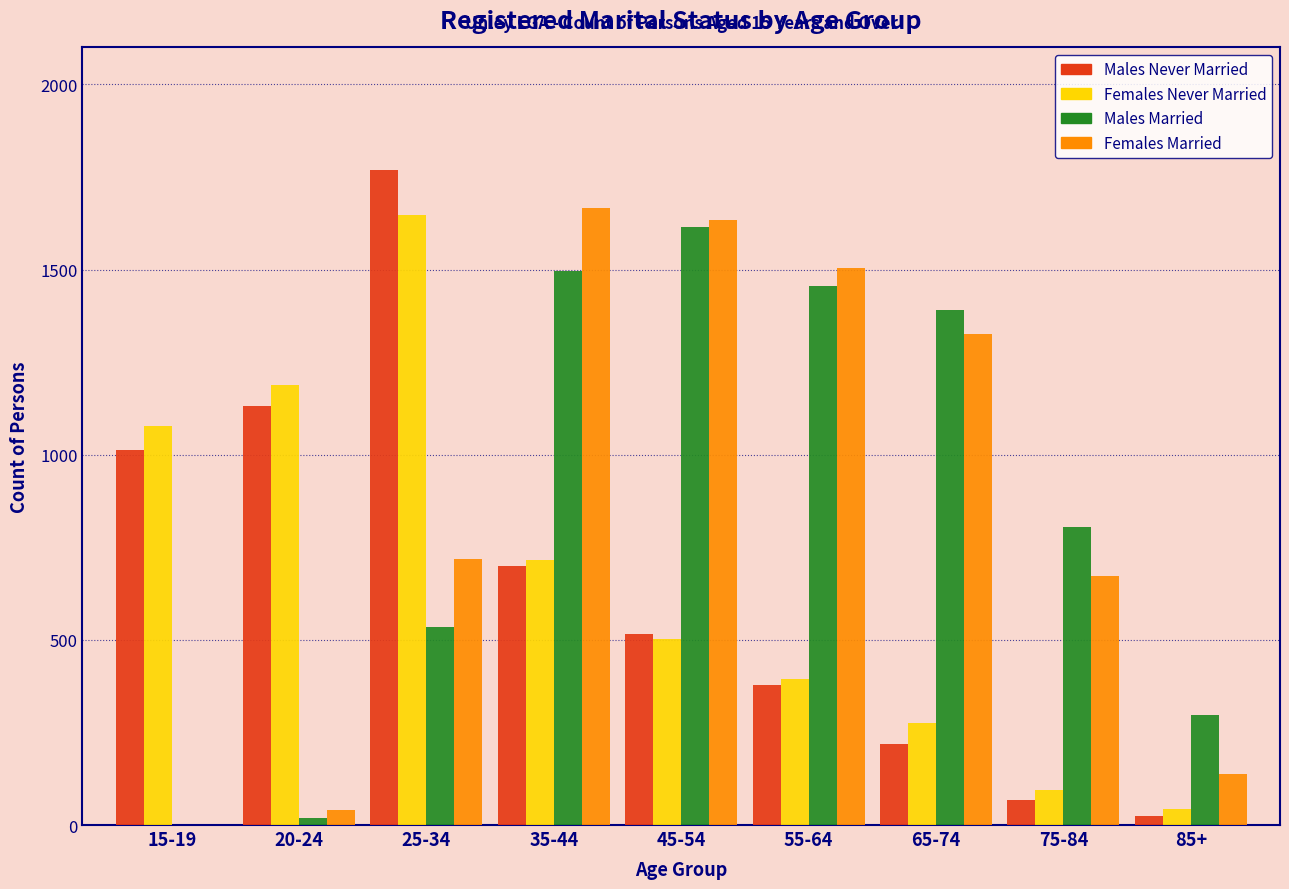

Where is Males Never Married nearest to the value 896?

15-19